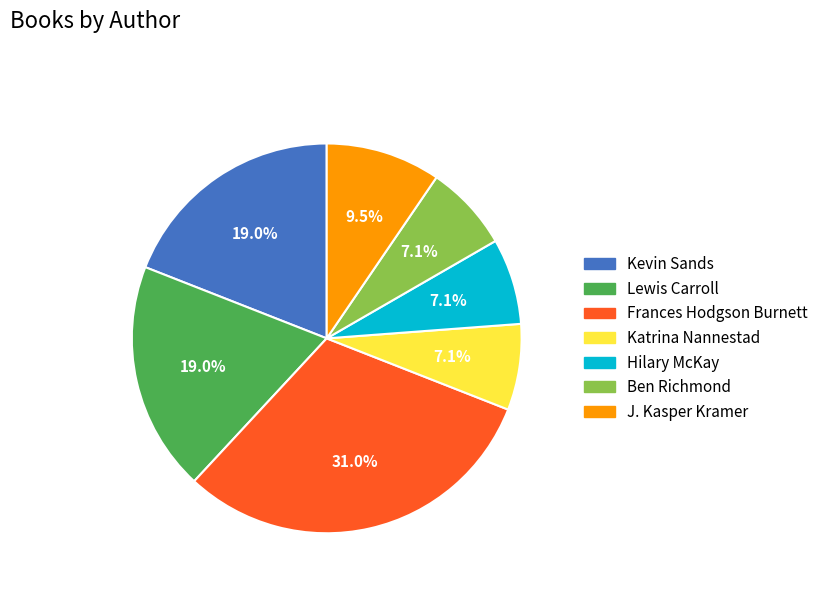

Does any single category account for the majority?

No